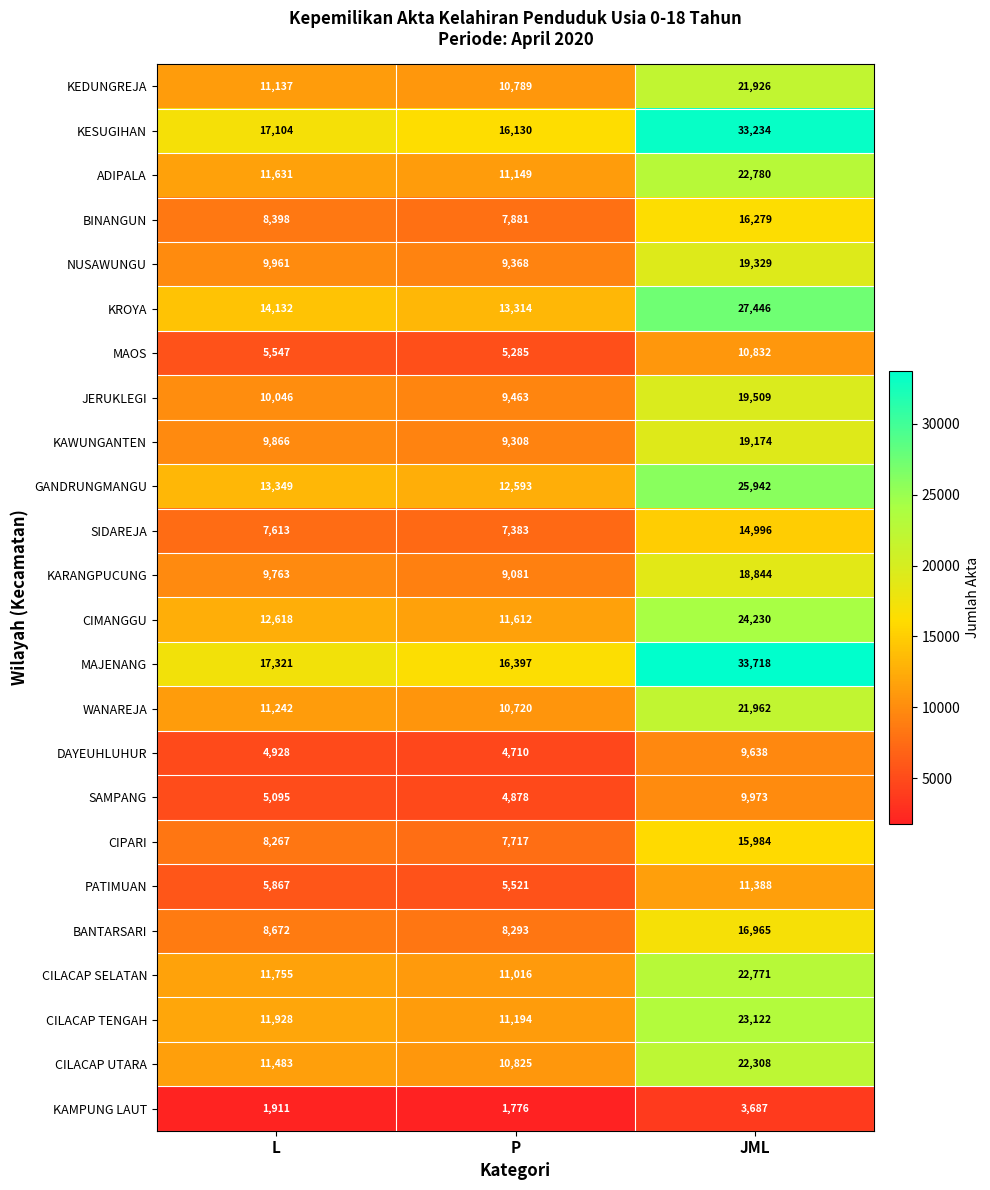

At which category is the sum across all series the highest?

JML